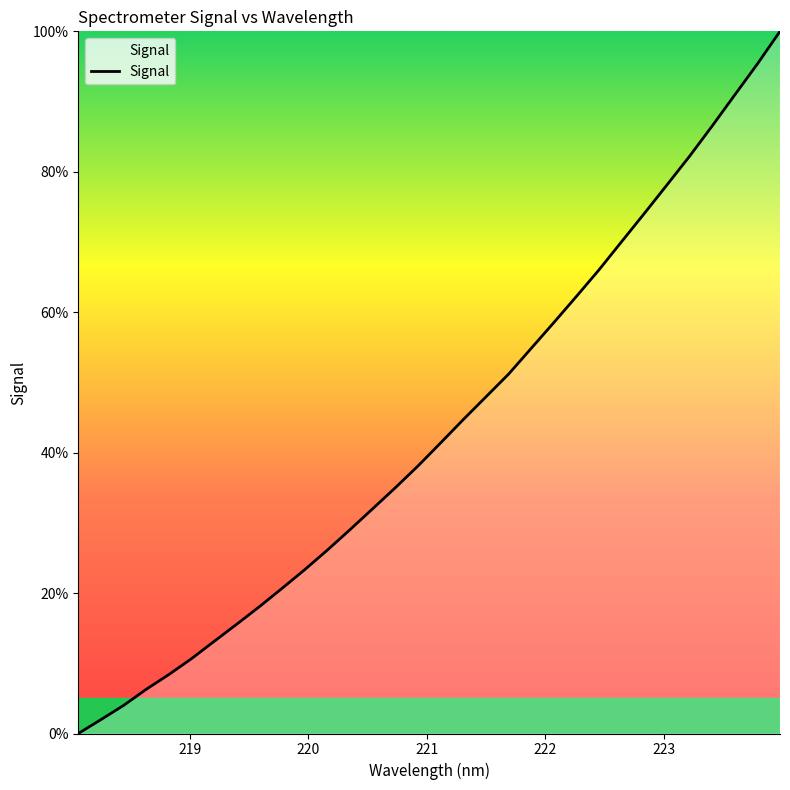

What is the greatest value displayed?

100.0